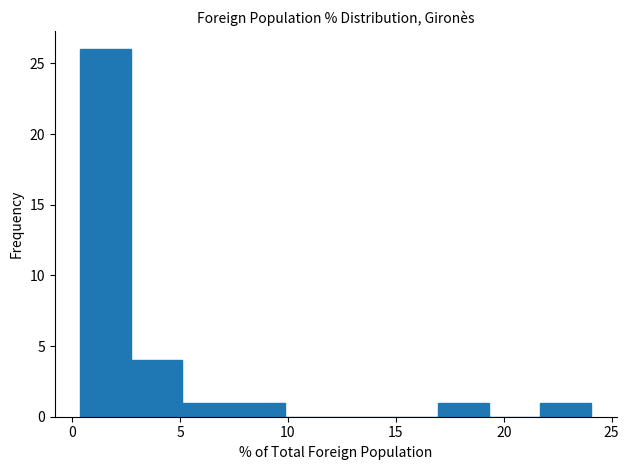

Over which range of the x-axis is the bar tallest?

0.5 to 2.5